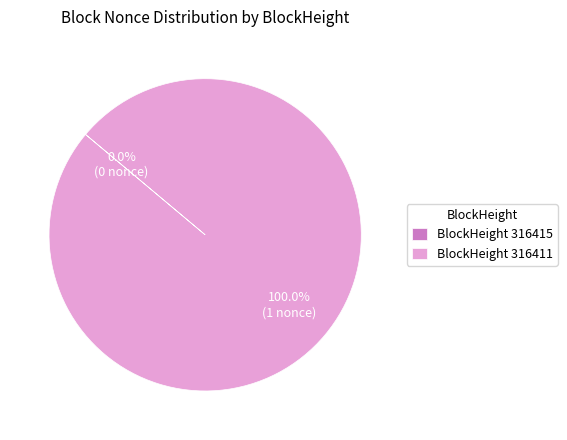

Which has a higher value, 316411 or 316415?

316411